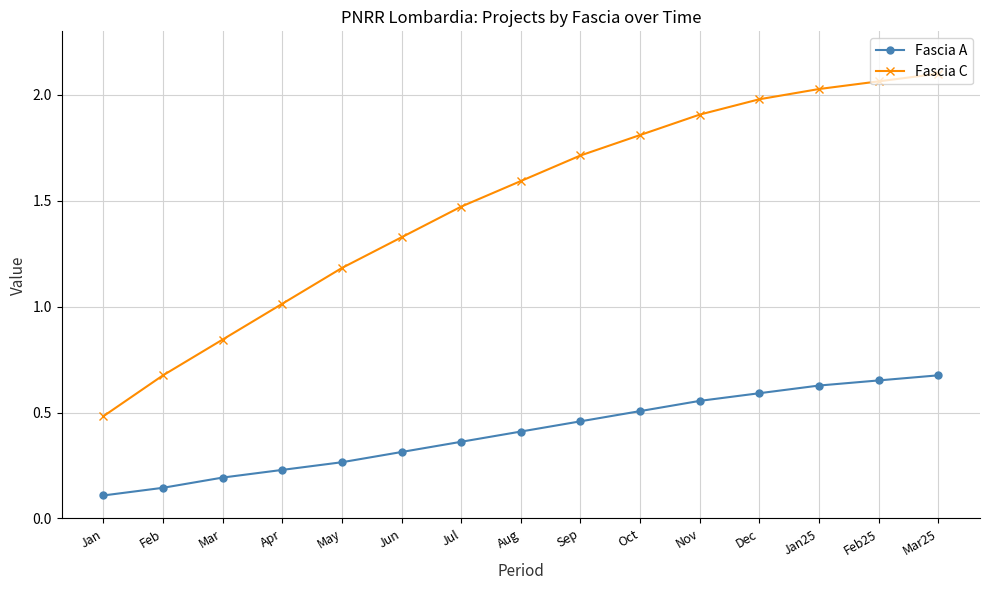

The Fascia C series shows 1.0 at Apr. True or false?

True